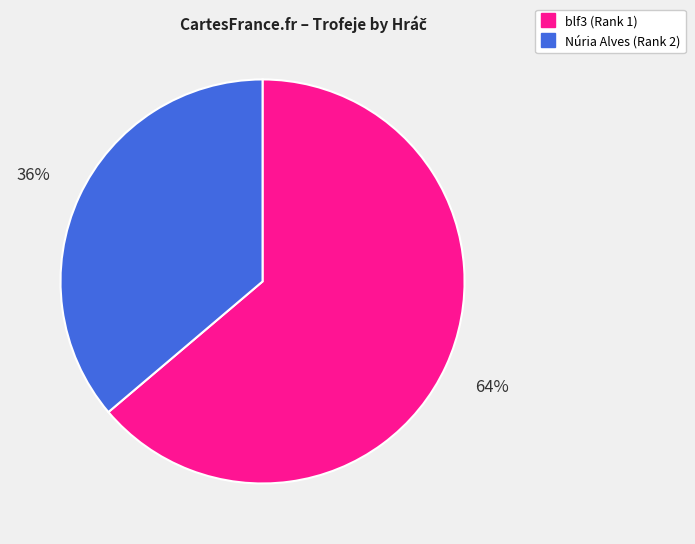

Is the sum of blf3 (Rank 1) and Núria Alves (Rank 2) greater than half?

Yes